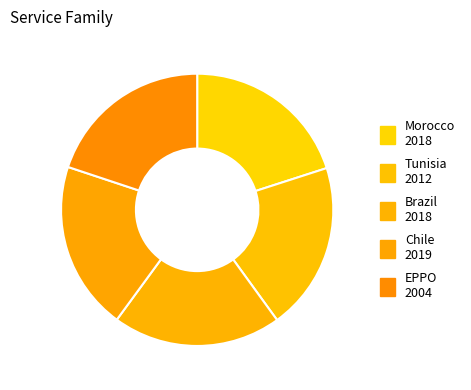

What percentage is the Tunisia slice, to the nearest percent?

20%